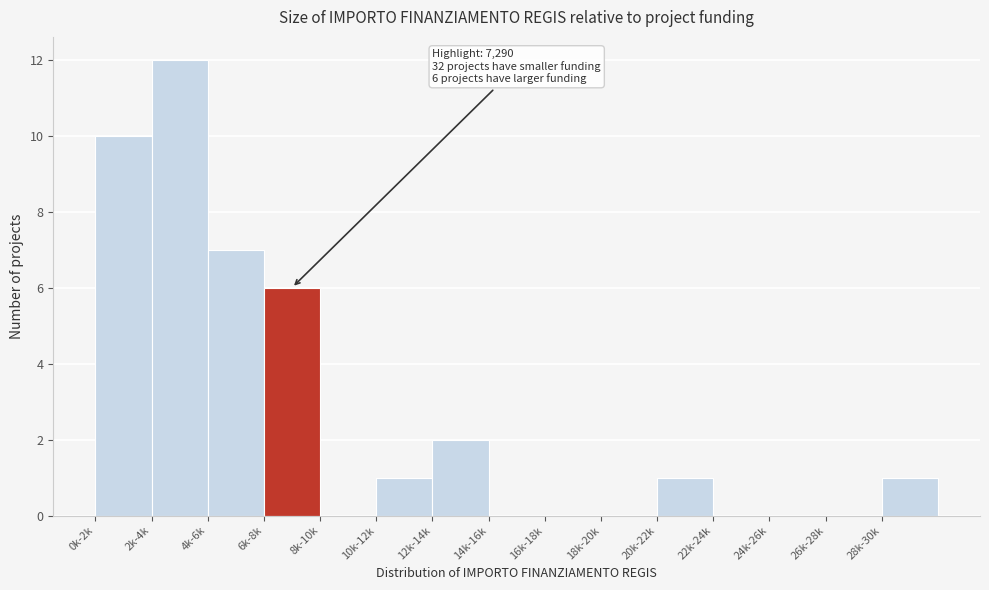

Reading right to left, what are all the values shown in this chart?

28k-30k=1	26k-28k=0	24k-26k=0	22k-24k=0	20k-22k=1	18k-20k=0	16k-18k=0	14k-16k=0	12k-14k=2	10k-12k=1	8k-10k=0	6k-8k=6	4k-6k=7	2k-4k=12	0k-2k=10